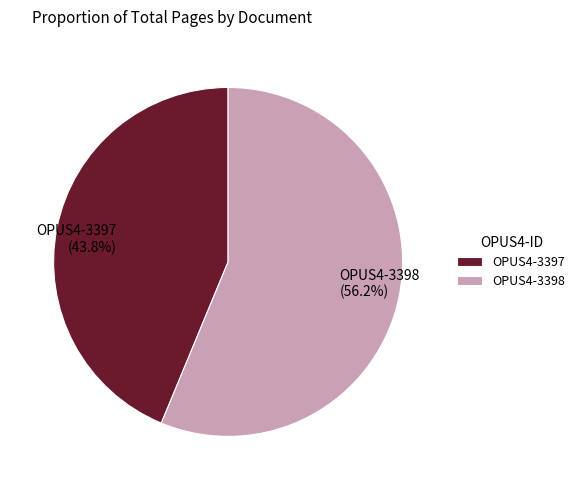

Which category has the smallest portion of the pie?

OPUS4-3397